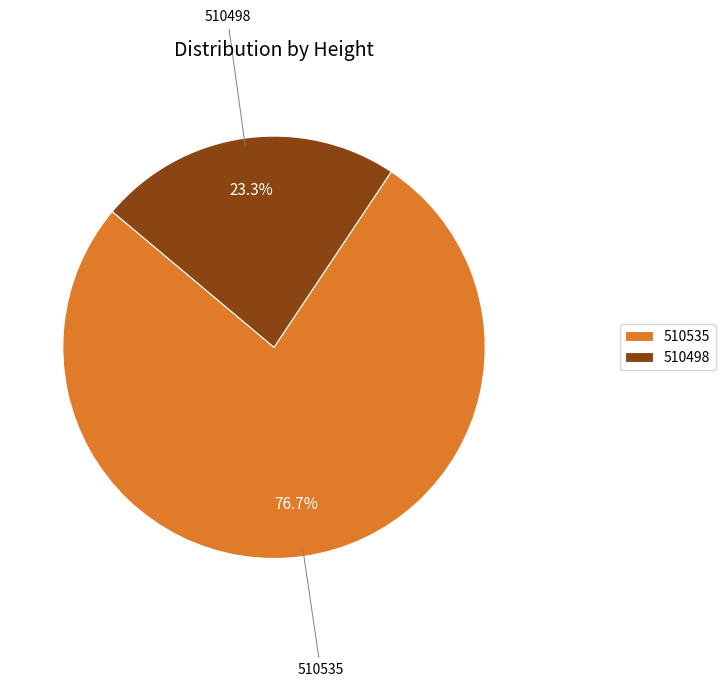

How many segments does this pie chart have?

2